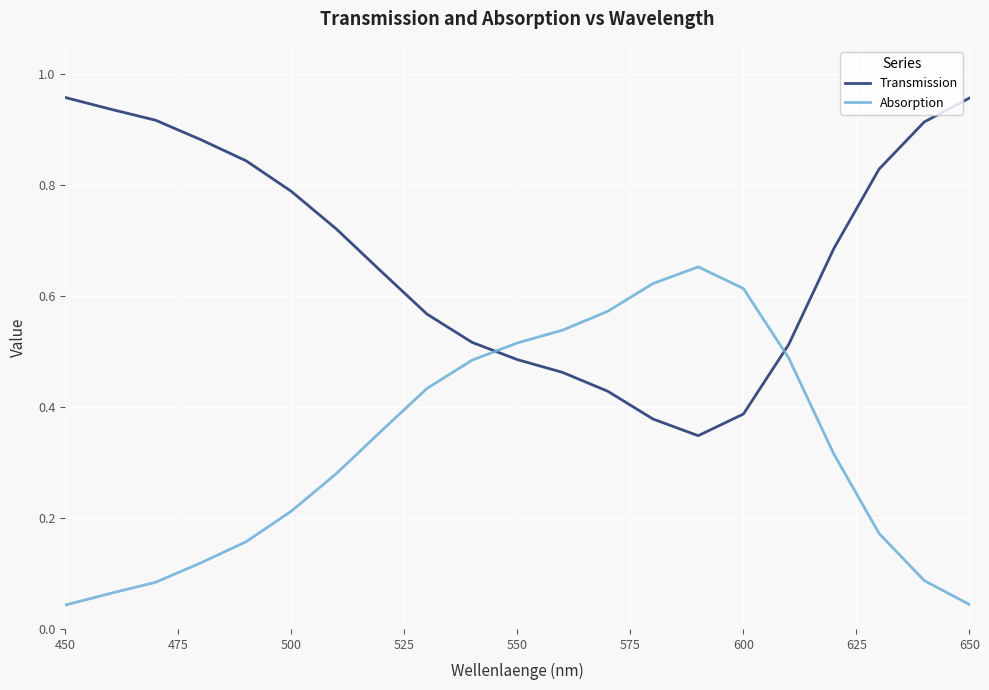

True or false: Transmission and Absorption intersect in this chart.

True